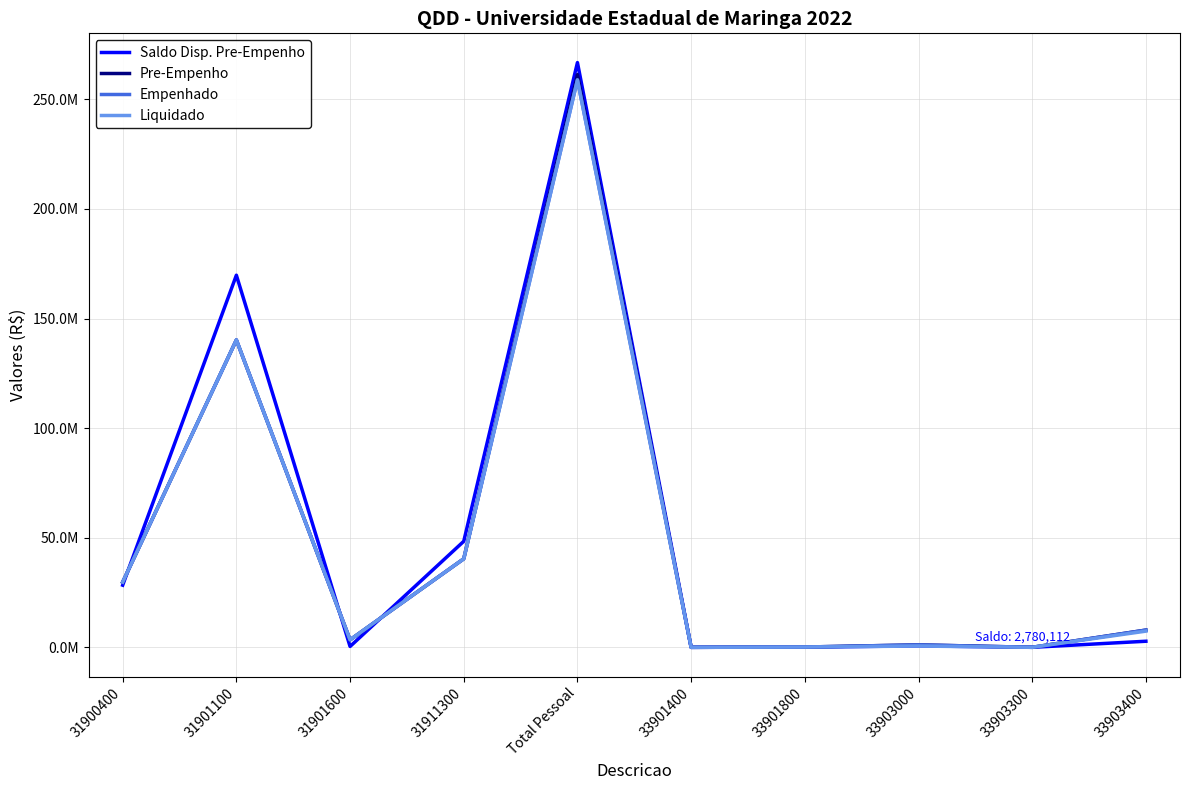

What are all the series names shown in the legend?

Saldo Disp. Pre-Empenho, Pre-Empenho, Empenhado, Liquidado